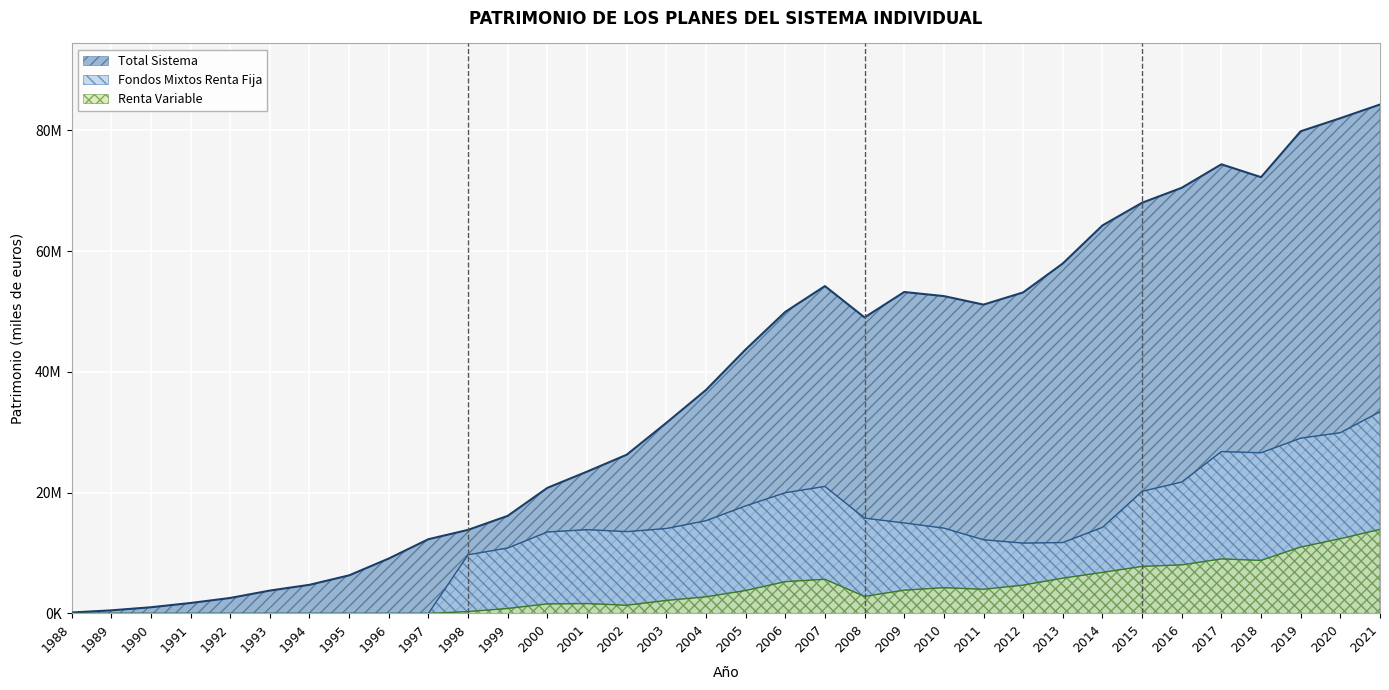

List the series in order of their overall mean, lowest first.

Renta Variable, Fondos Mixtos Renta Fija, Total Sistema